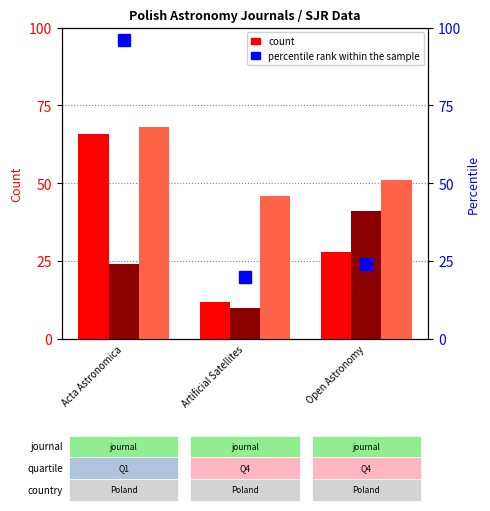

The H index series shows 12 at Artificial Satellites. True or false?

True